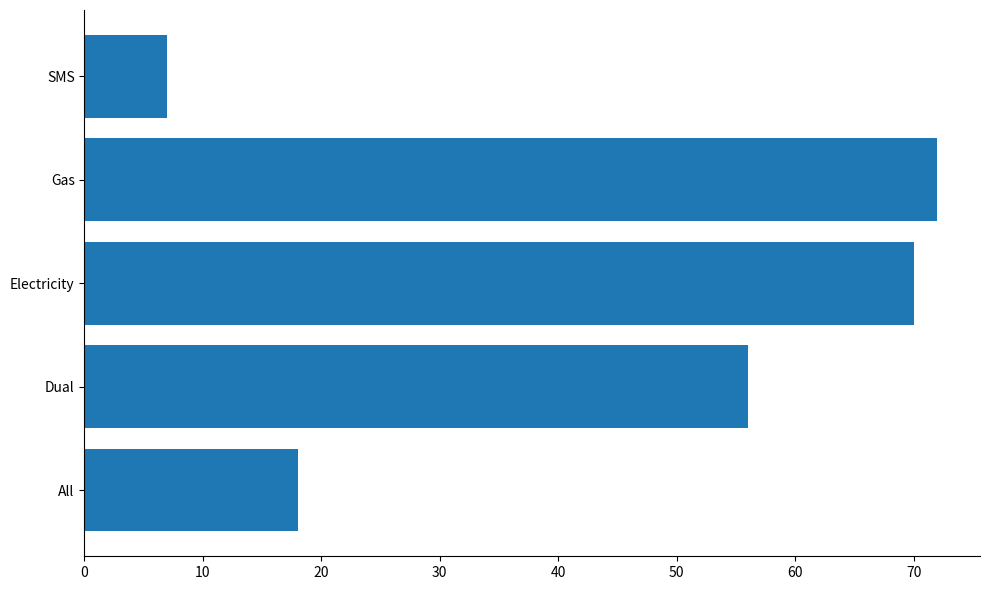

Is it true that the value at Electricity is 106?

False